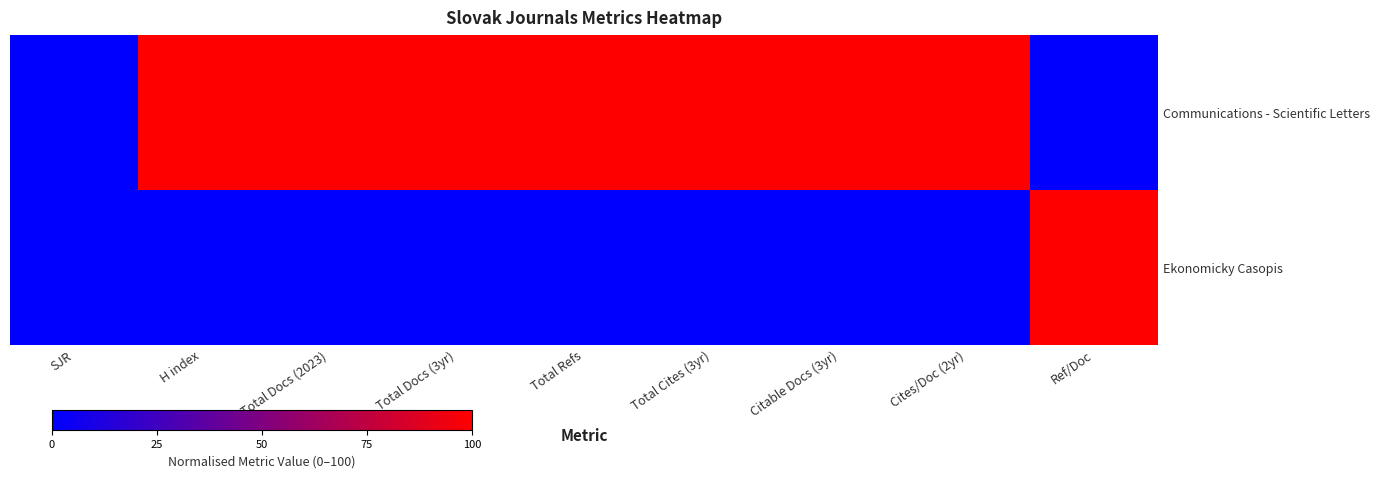

Between Total Docs (3yr) and H index, which is larger?

Total Docs (3yr)